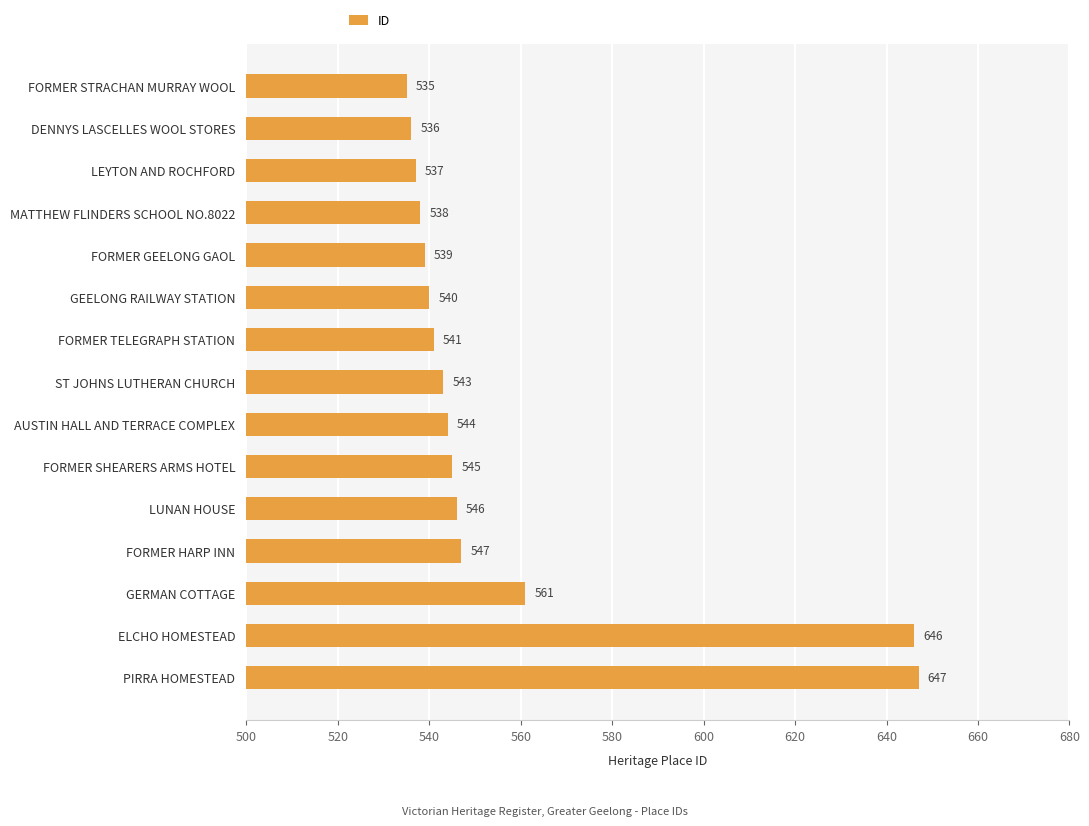

Reading top to bottom, list all the values displayed in this chart.

FORMER STRACHAN MURRAY WOOL=535	DENNYS LASCELLES WOOL STORES=536	LEYTON AND ROCHFORD=537	MATTHEW FLINDERS SCHOOL NO.8022=538	FORMER GEELONG GAOL=539	GEELONG RAILWAY STATION=540	FORMER TELEGRAPH STATION=541	ST JOHNS LUTHERAN CHURCH=543	AUSTIN HALL AND TERRACE COMPLEX=544	FORMER SHEARERS ARMS HOTEL=545	LUNAN HOUSE=546	FORMER HARP INN=547	GERMAN COTTAGE=561	ELCHO HOMESTEAD=646	PIRRA HOMESTEAD=647